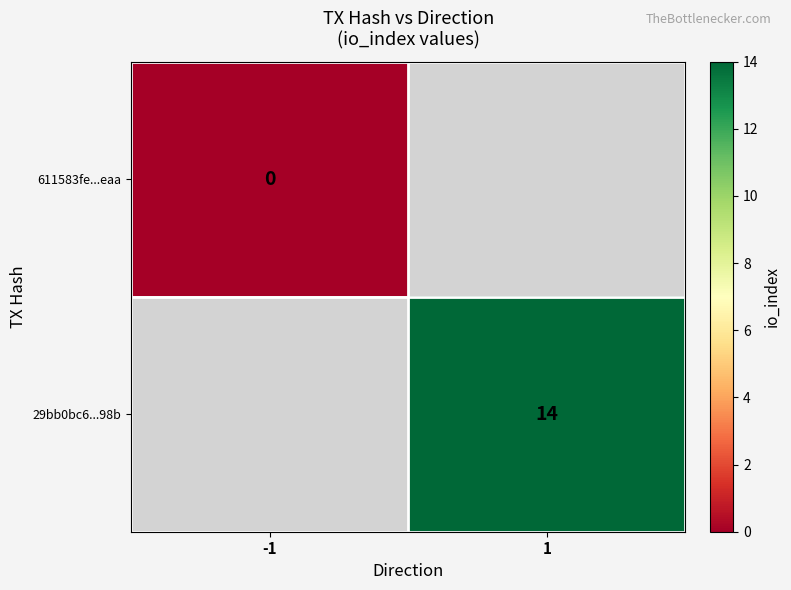

True or false: 29bb0bc6...98b has a value of 14 at 1.

True